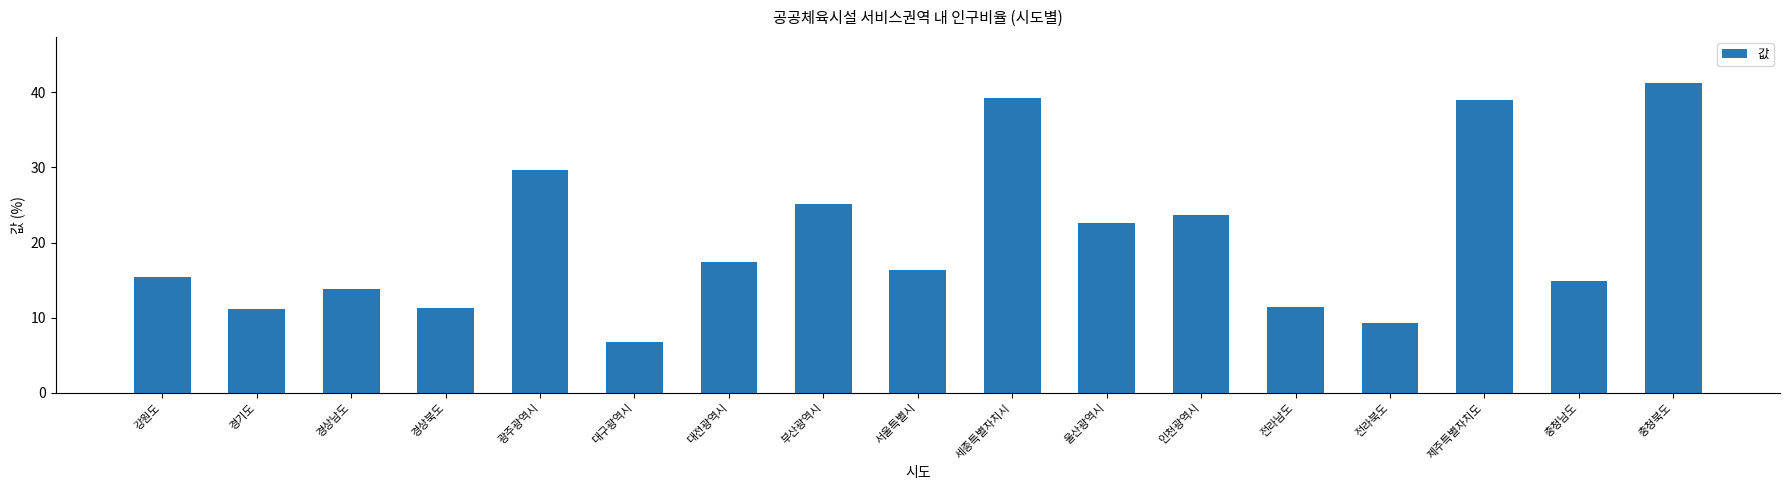

What value does the data have at 광주광역시?

29.6